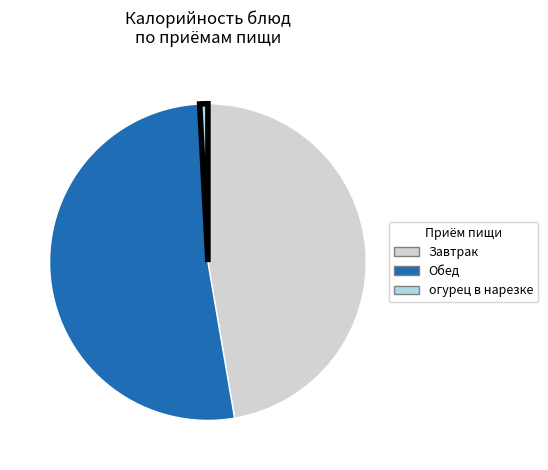

True or false: огурец в нарезке accounts for 1% of the total.

True